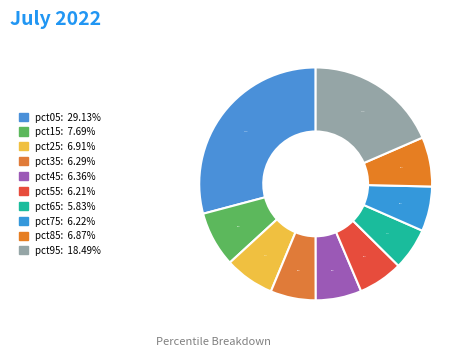

How many segments does this pie chart have?

10